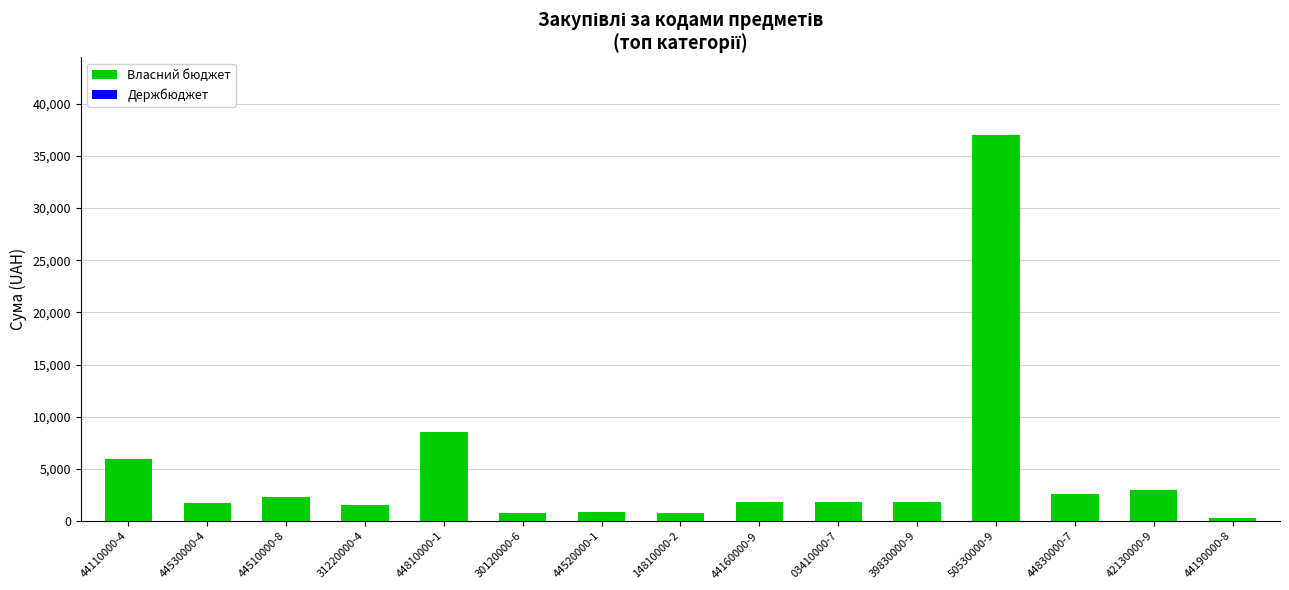

At which label is the value closest to 18657?

44810000-1